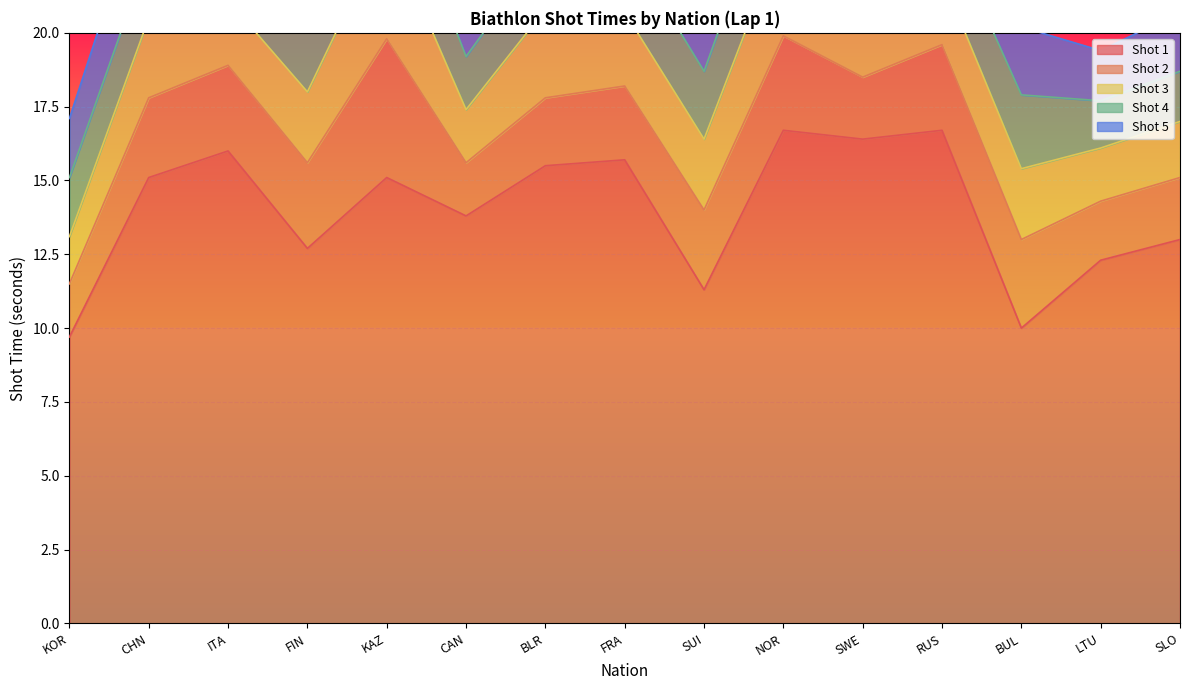

Does the chart display data point markers on the line(s)?

No